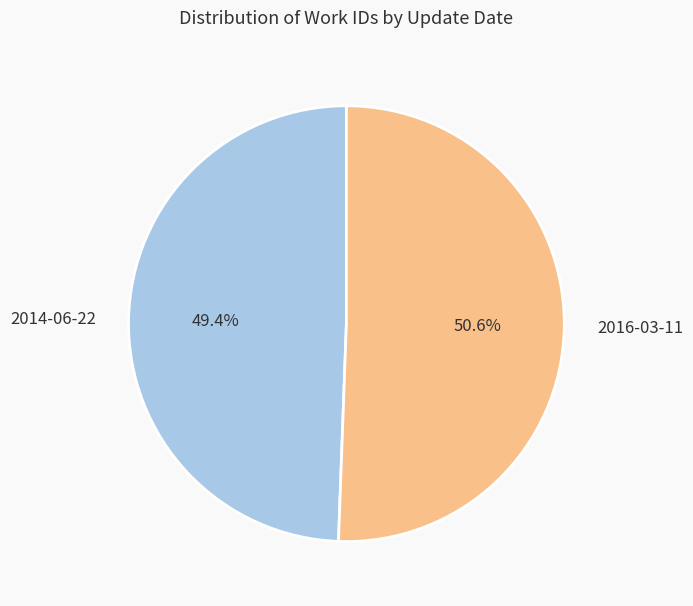

Which category has the smallest portion of the pie?

2014-06-22